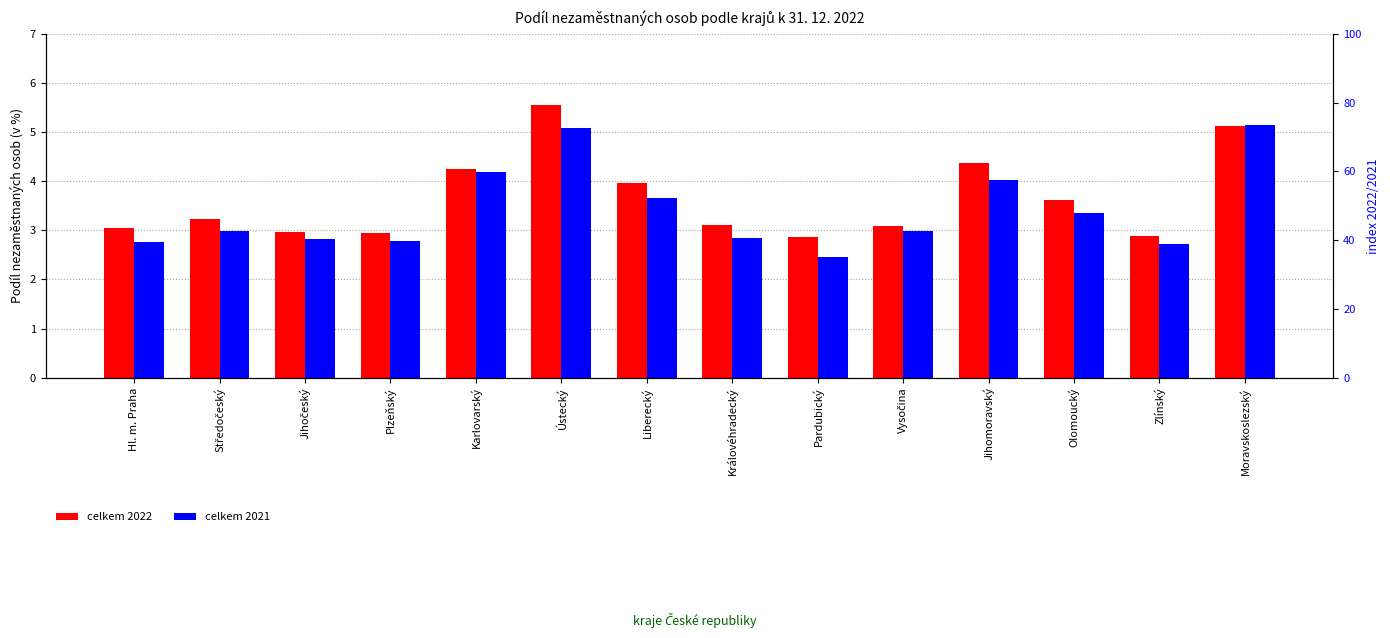

What is the value of the celkem 2021 bar at the 11th from the left?

4.0